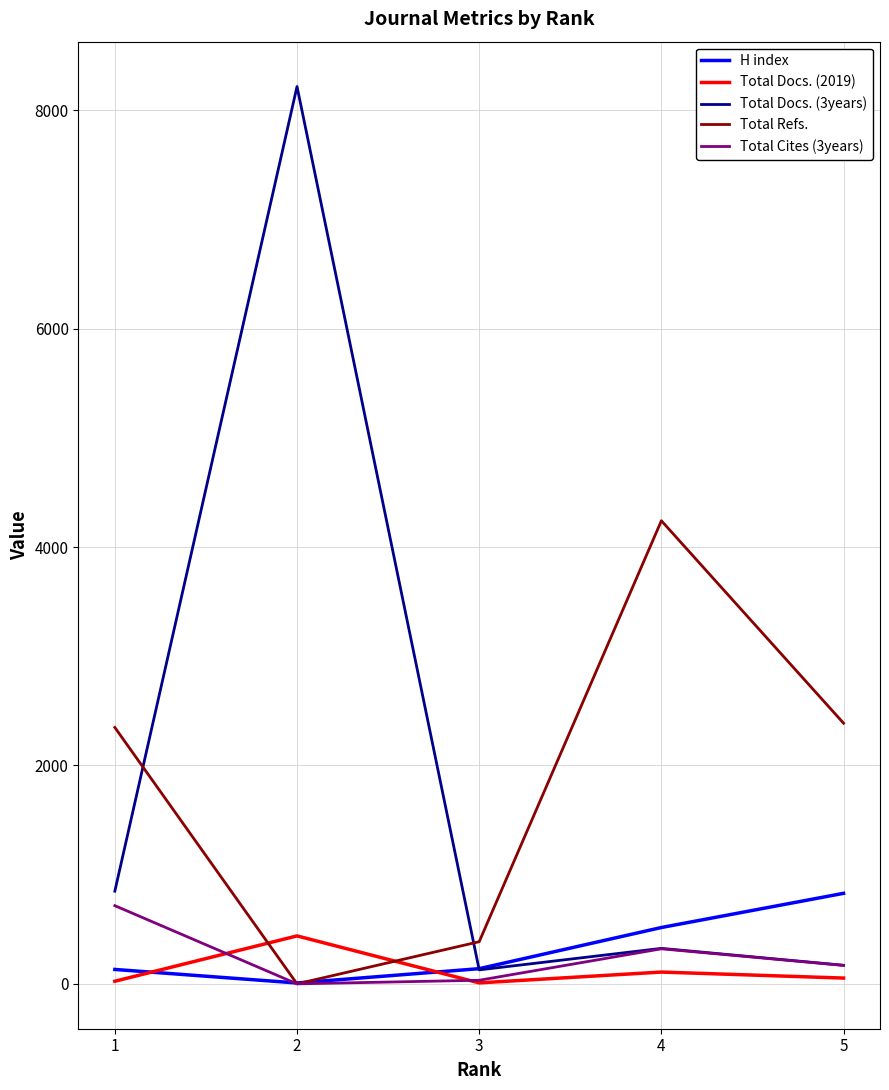

After their last crossing, which series has the higher values: H index or Total Docs. (2019)?

H index